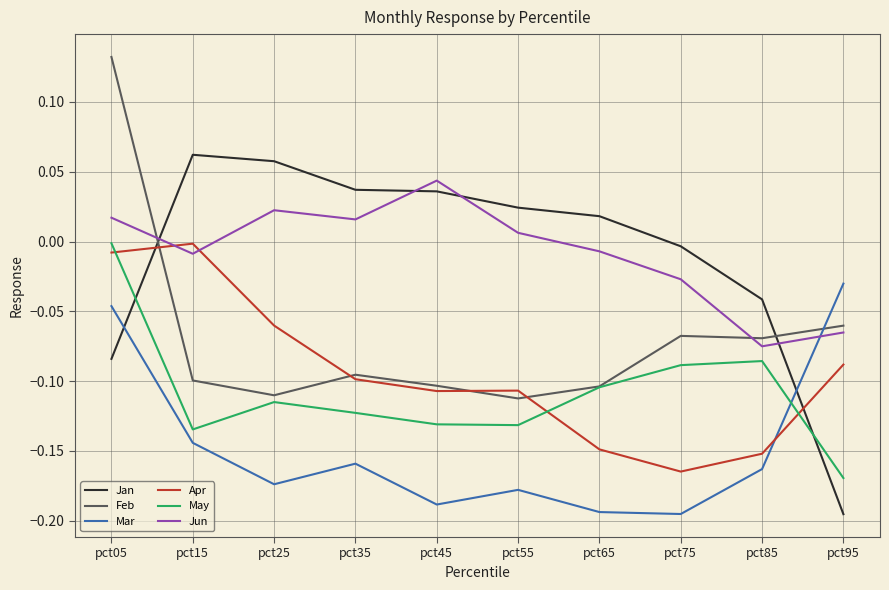

What are all the series names shown in the legend?

Jan, Feb, Mar, Apr, May, Jun